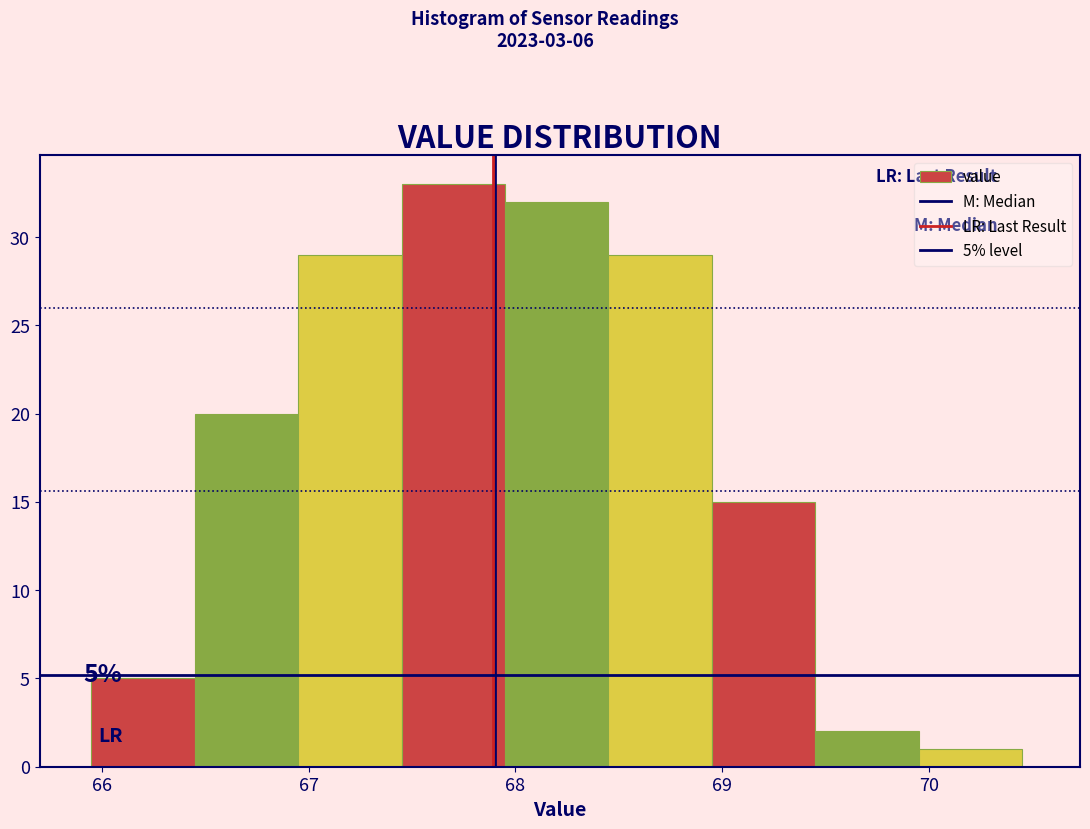

Over which range of the x-axis is the bar tallest?

67.45 to 67.95